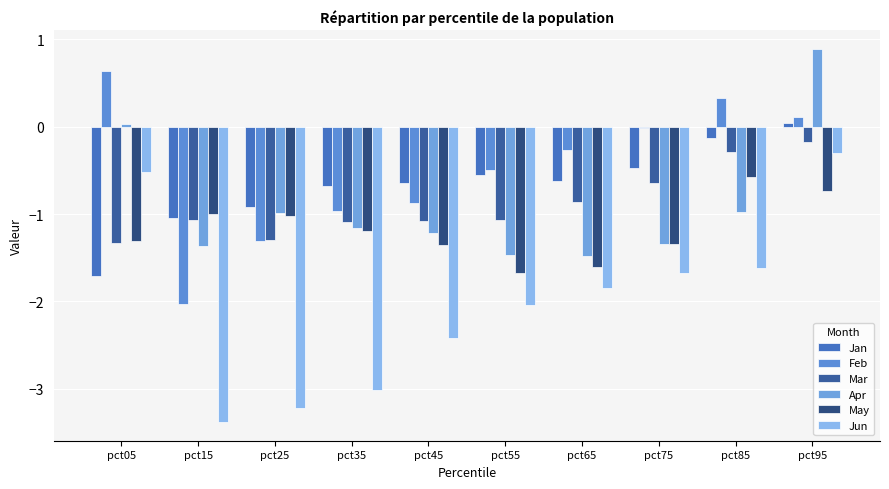

Reading right to left, list all the values displayed in this chart.

Jan: 0.0	-0.1	-0.5	-0.6	-0.6	-0.6	-0.7	-0.9	-1.0	-1.7
Feb: 0.1	0.3	-0.0	-0.3	-0.5	-0.9	-1.0	-1.3	-2.0	0.6
Mar: -0.2	-0.3	-0.6	-0.9	-1.1	-1.1	-1.1	-1.3	-1.1	-1.3
Apr: 0.9	-1.0	-1.3	-1.5	-1.5	-1.2	-1.2	-1.0	-1.4	0.0
May: -0.7	-0.6	-1.3	-1.6	-1.7	-1.4	-1.2	-1.0	-1.0	-1.3
Jun: -0.3	-1.6	-1.7	-1.8	-2.0	-2.4	-3.0	-3.2	-3.4	-0.5